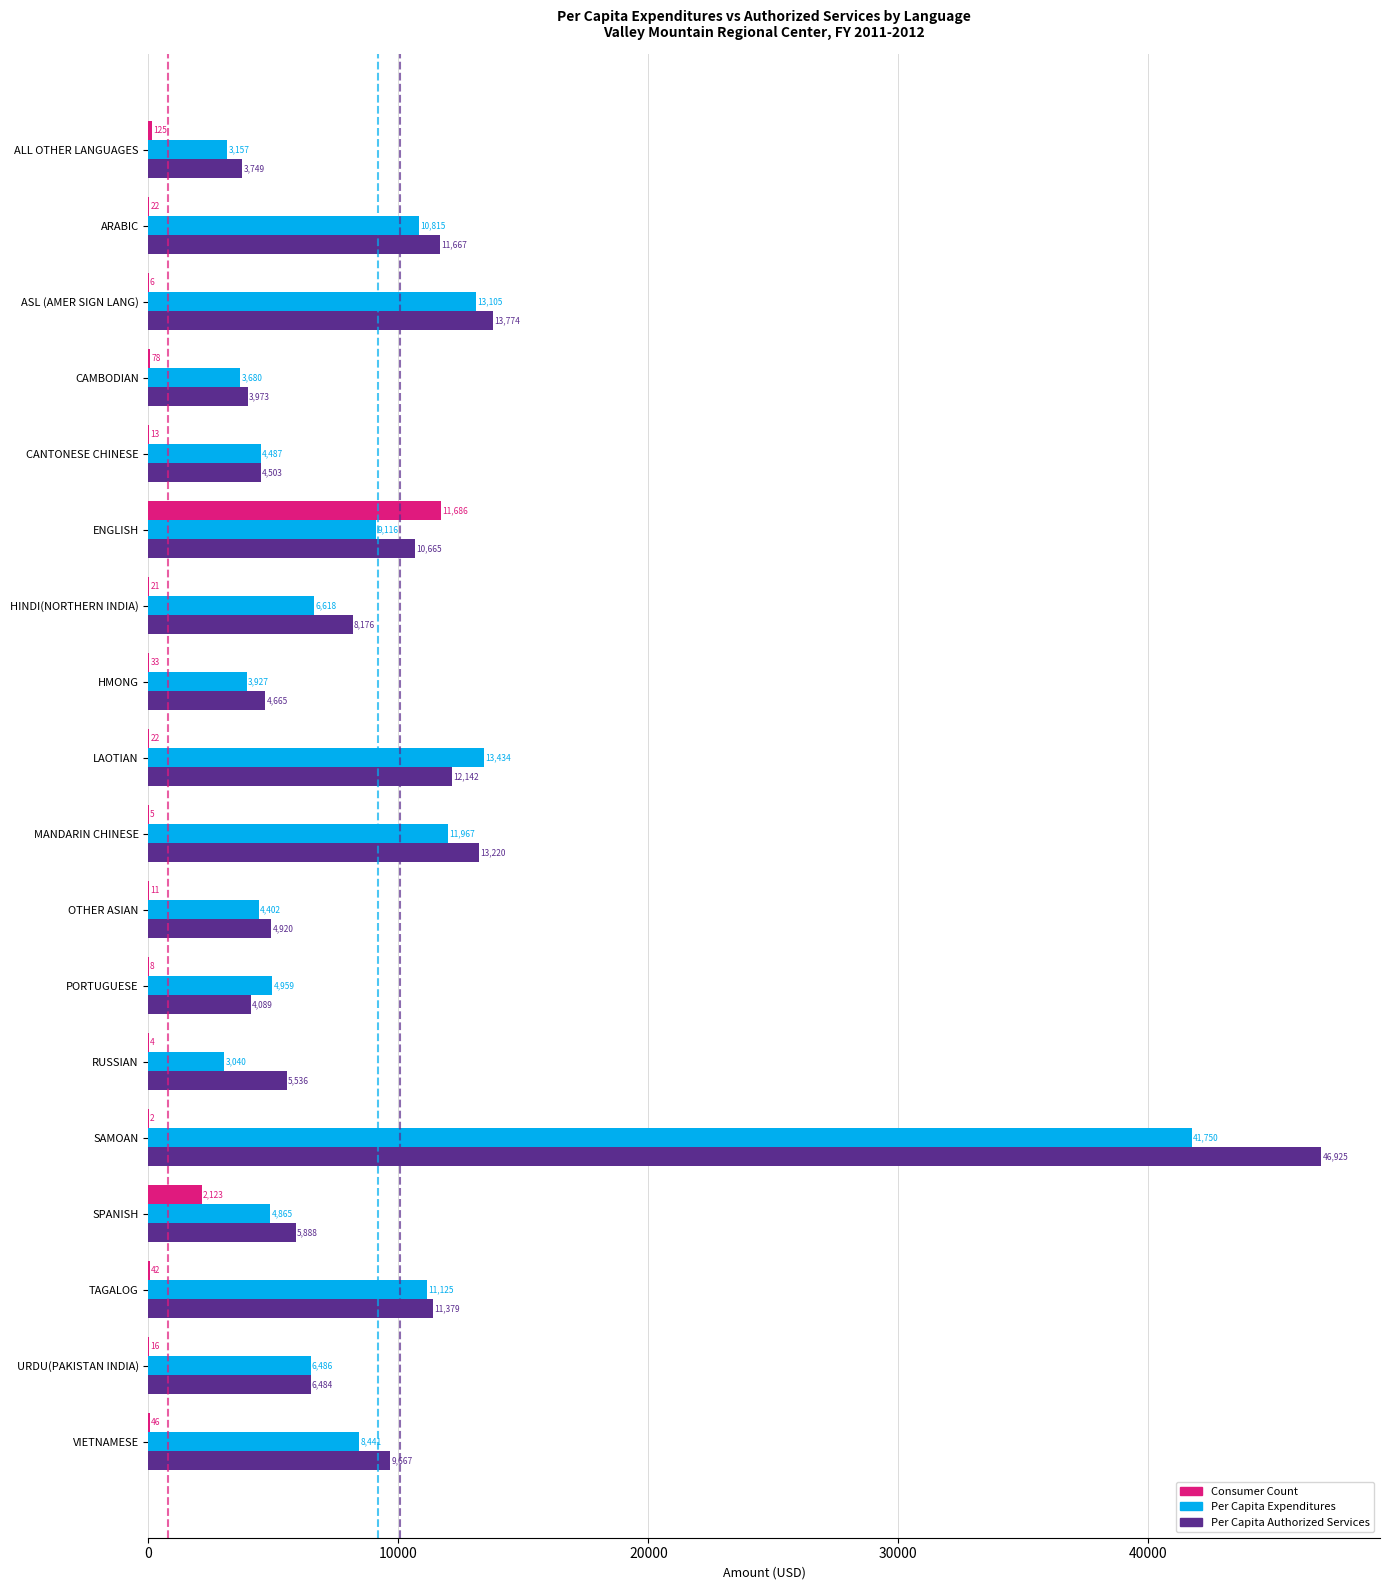

Between ASL (AMER SIGN LANG) and OTHER ASIAN, which series saw the biggest shift?

Per Capita Authorized Services